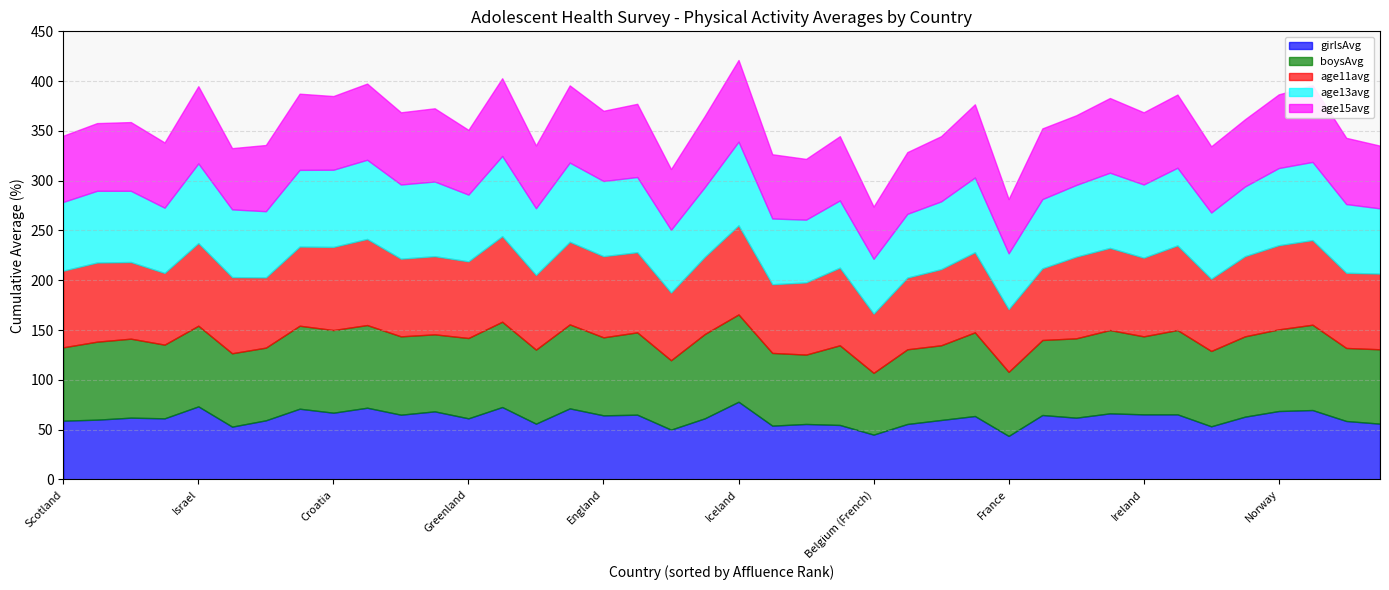

Which series changed the most between Portugal and Scotland?

boysAvg